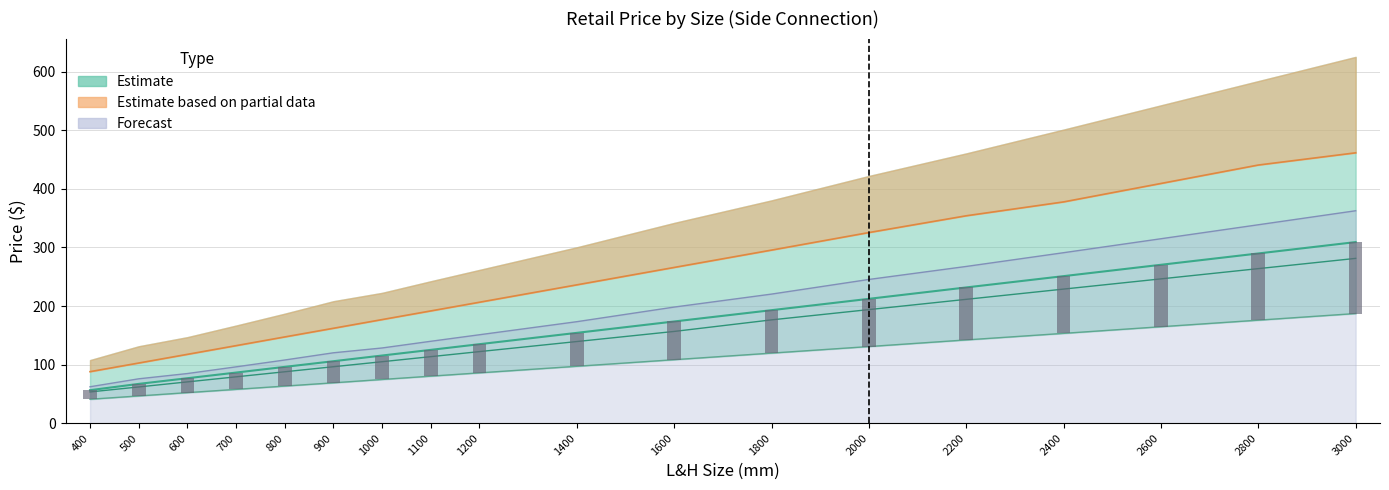

Is the value of Bar overlay at 1000 greater than the value of TYPE 11 - 900 at 800?

No